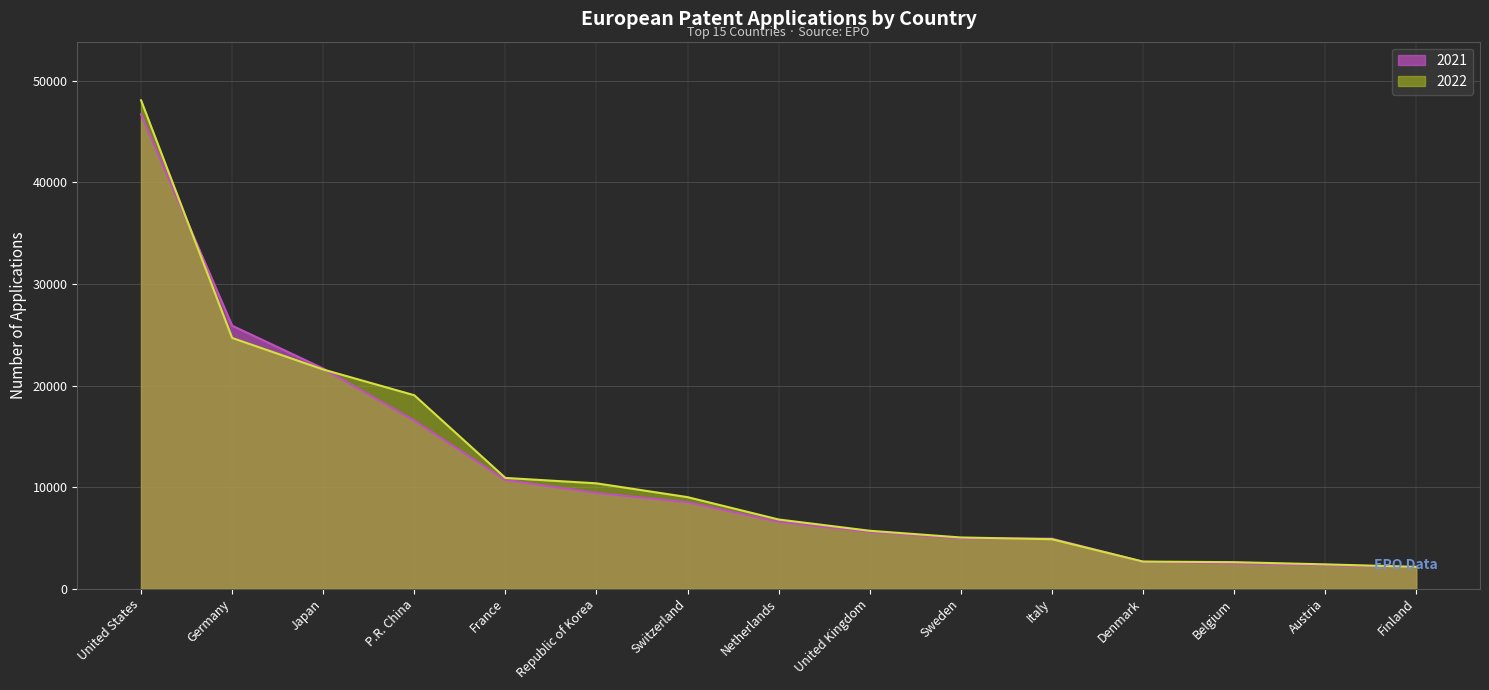

Is the value of 2021 at France greater than the value of 2022 at Netherlands?

Yes